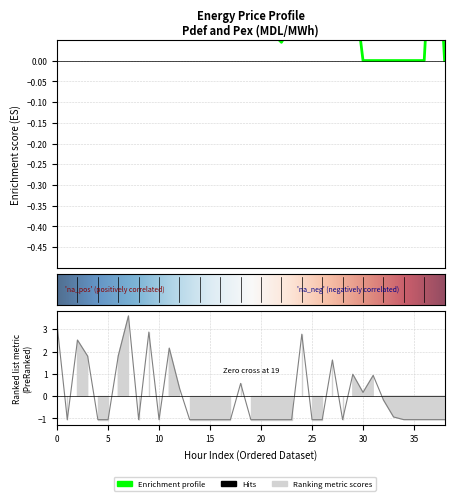

How many lines are shown in the chart?

2